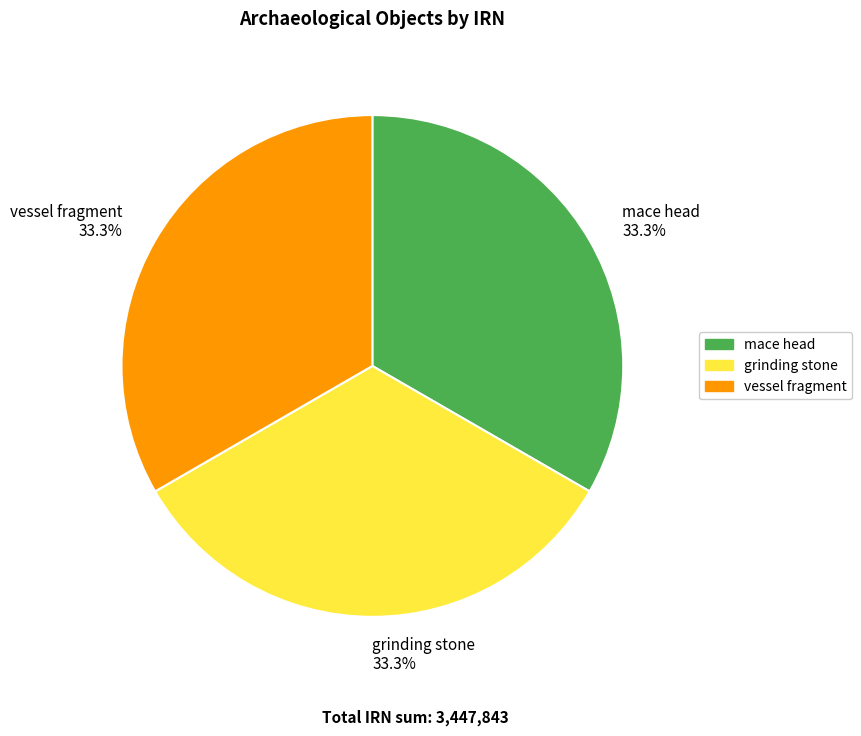

Is there any slice that represents more than half of the pie?

No